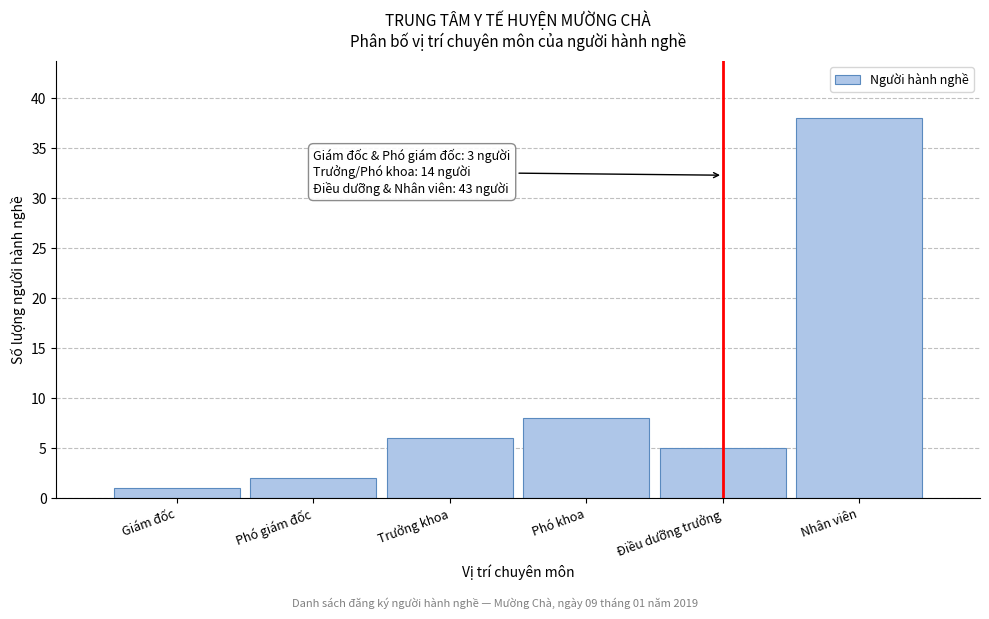

Reading left to right, transcribe all the data shown in this chart.

Giám đốc=1	Phó giám đốc=2	Trưởng khoa=6	Phó khoa=8	Điều dưỡng trưởng=5	Nhân viên=38